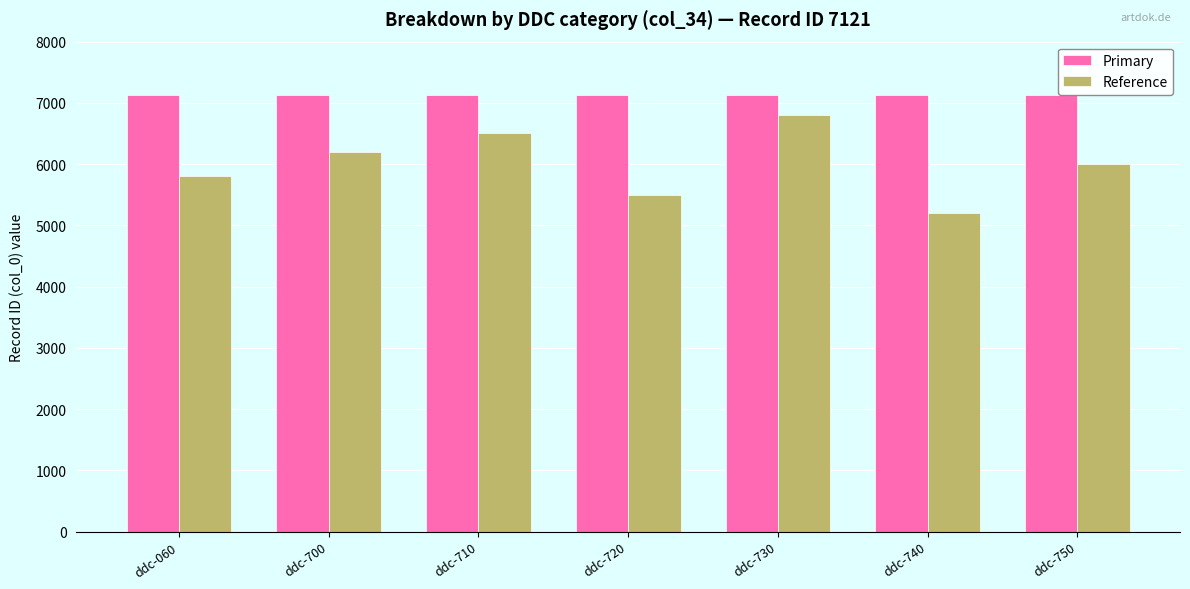

Rank the series by their maximum value, from highest to lowest.

Primary, Reference